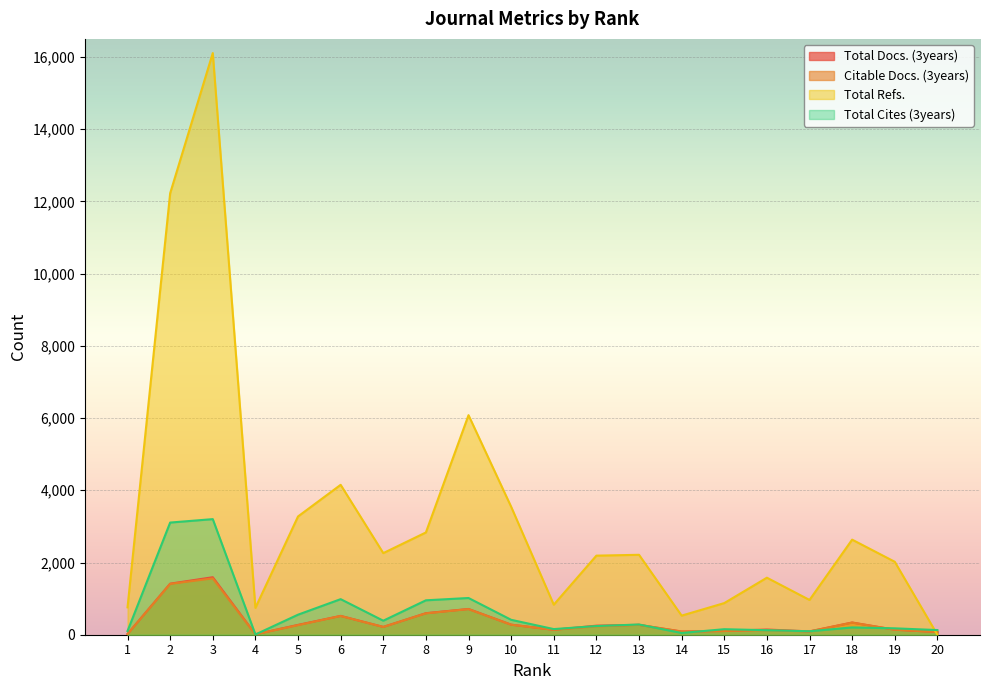

What is the difference between the maximum and second lowest values in the Total Cites (3years) series?

3153